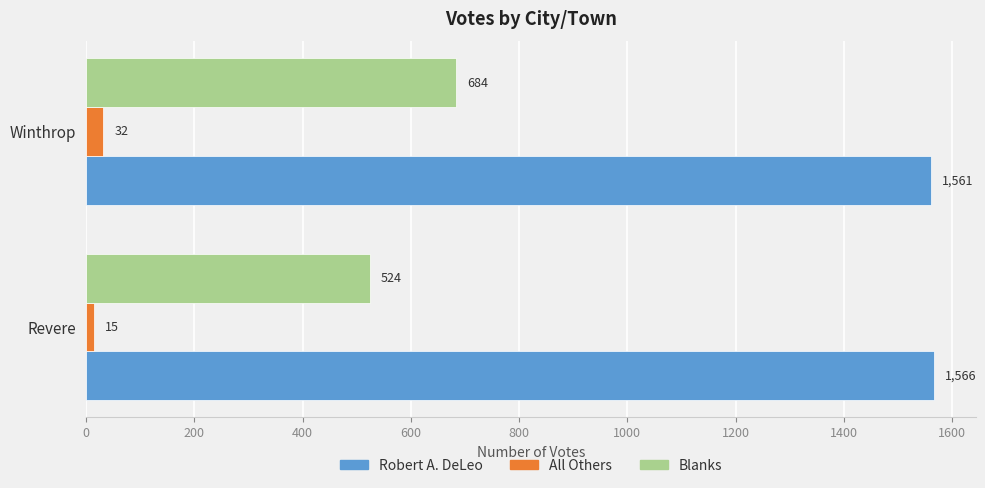

At Winthrop, list the series in order from largest to smallest.

Robert A. DeLeo, Blanks, All Others